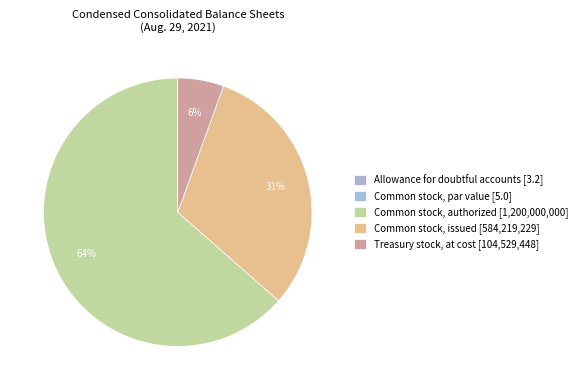

What is the change in value from Allowance for doubtful accounts to Treasury stock, at cost?

+104529444.8